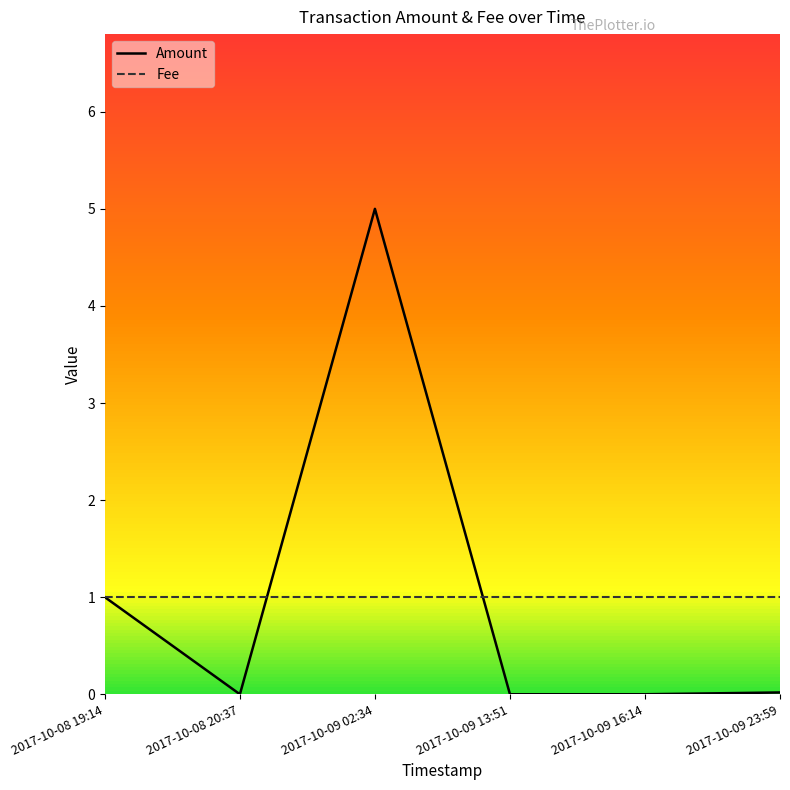

The Fee series shows 0.5 at 2017-10-08 19:14. True or false?

False